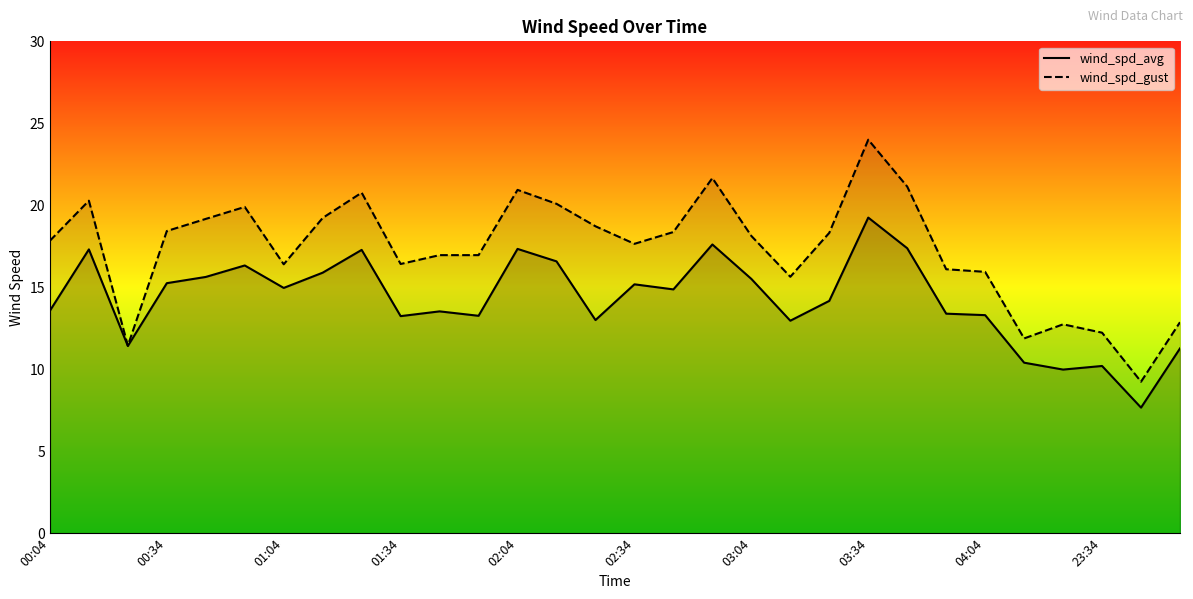

The wind_spd_gust series shows 30.8 at 02:04. True or false?

False